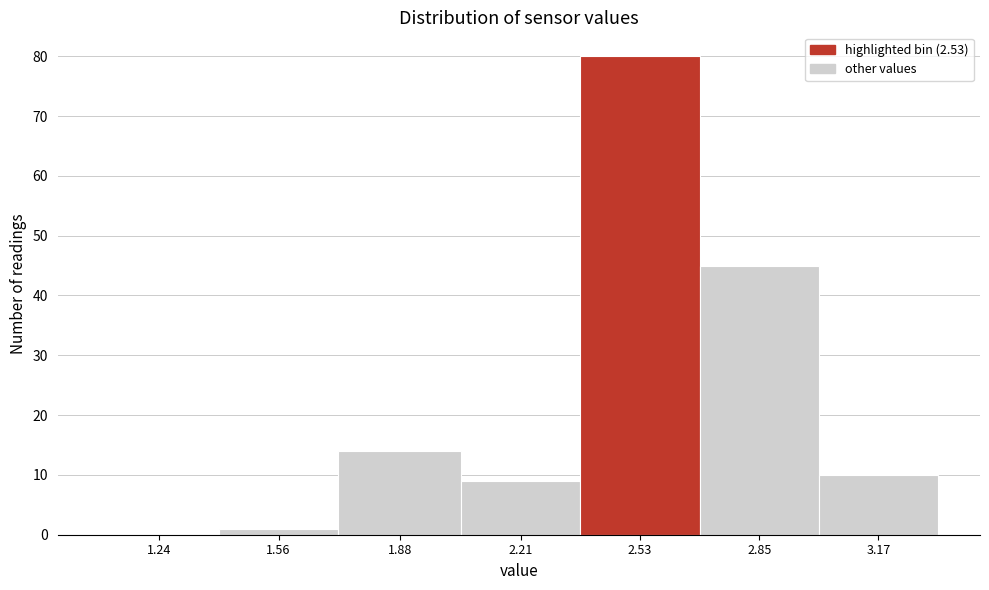

Reading left to right, extract all data points from this chart.

1.24=0	1.56=1	1.88=14	2.21=9	2.53=80	2.85=45	3.17=10